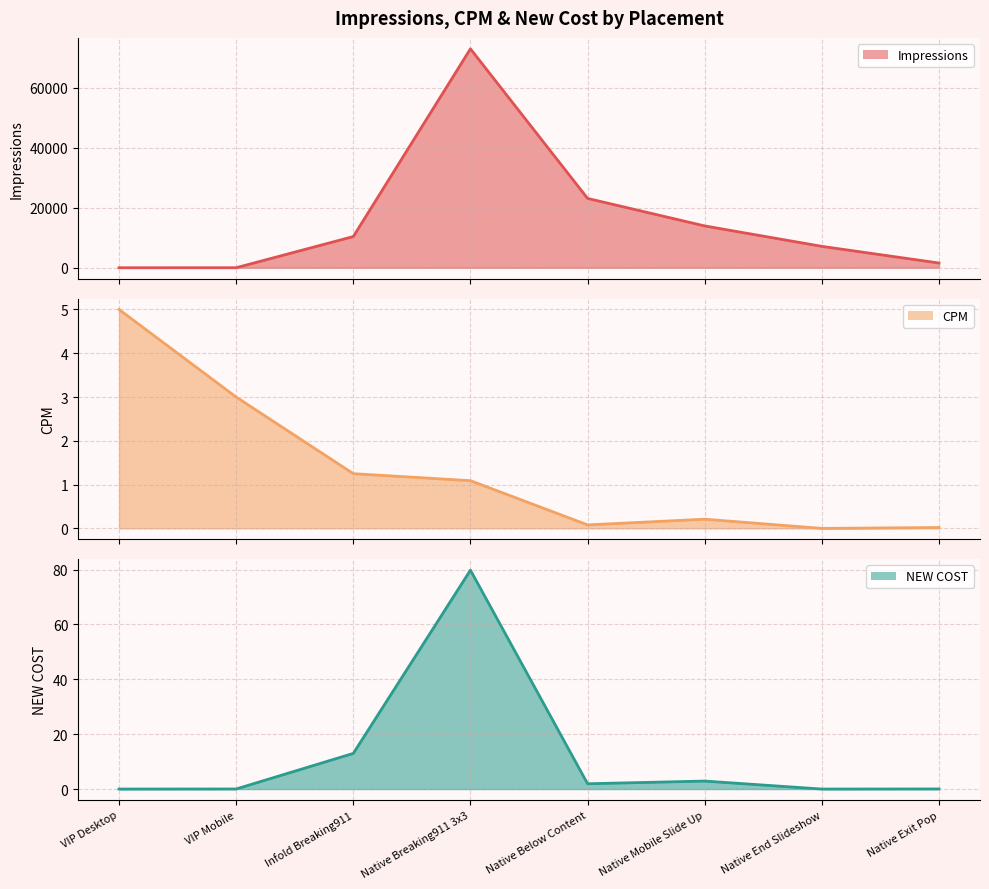

What is the sum of the CPM line values at Native Exit Pop and Native Below Content?

0.1